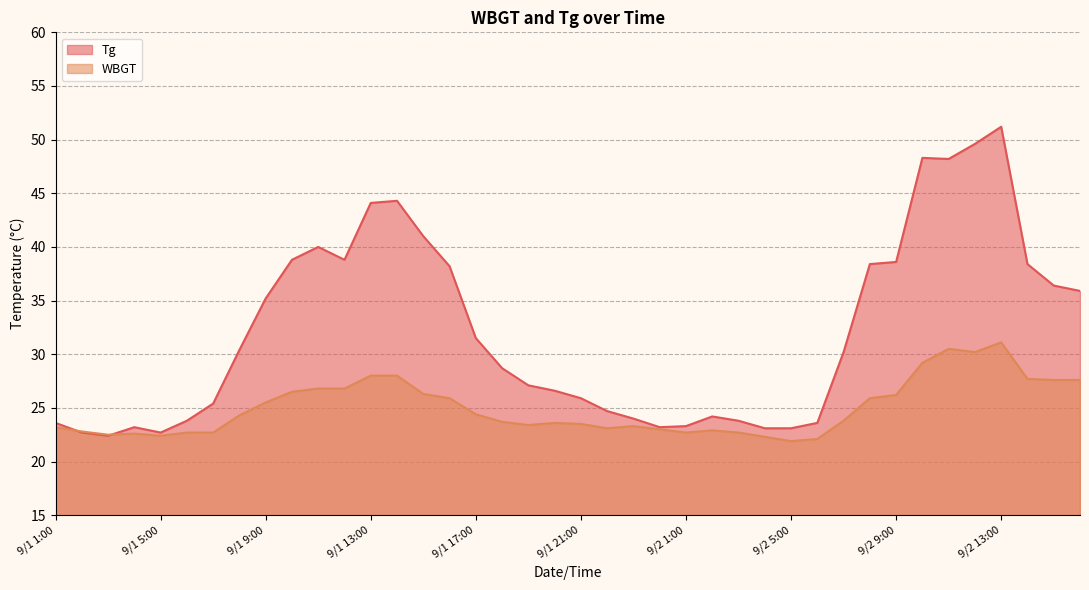

Which series ends up on top after the final intersection of Tg and WBGT?

Tg